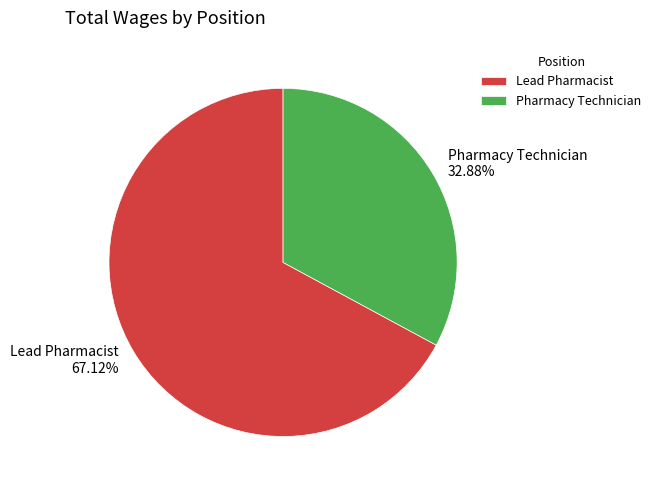

Is it true that Lead Pharmacist is 74% of the pie?

False